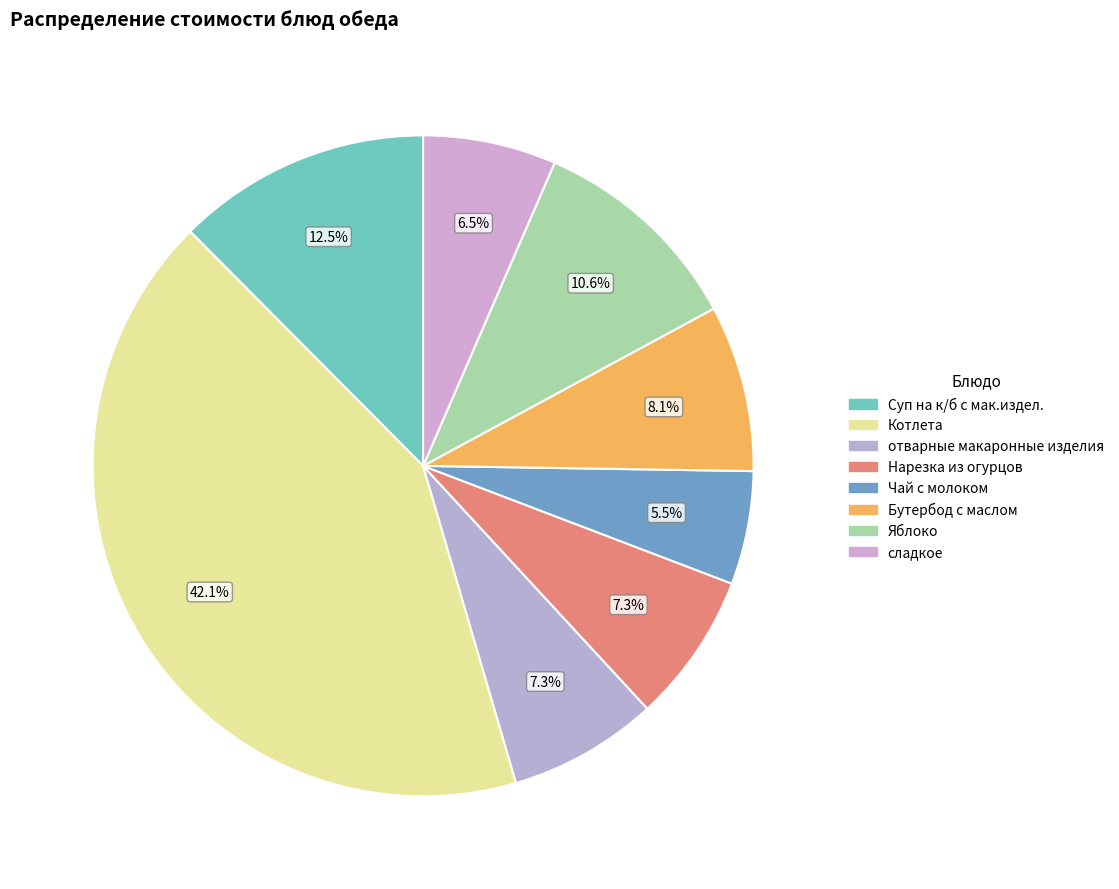

Count the number of slices in the pie.

8